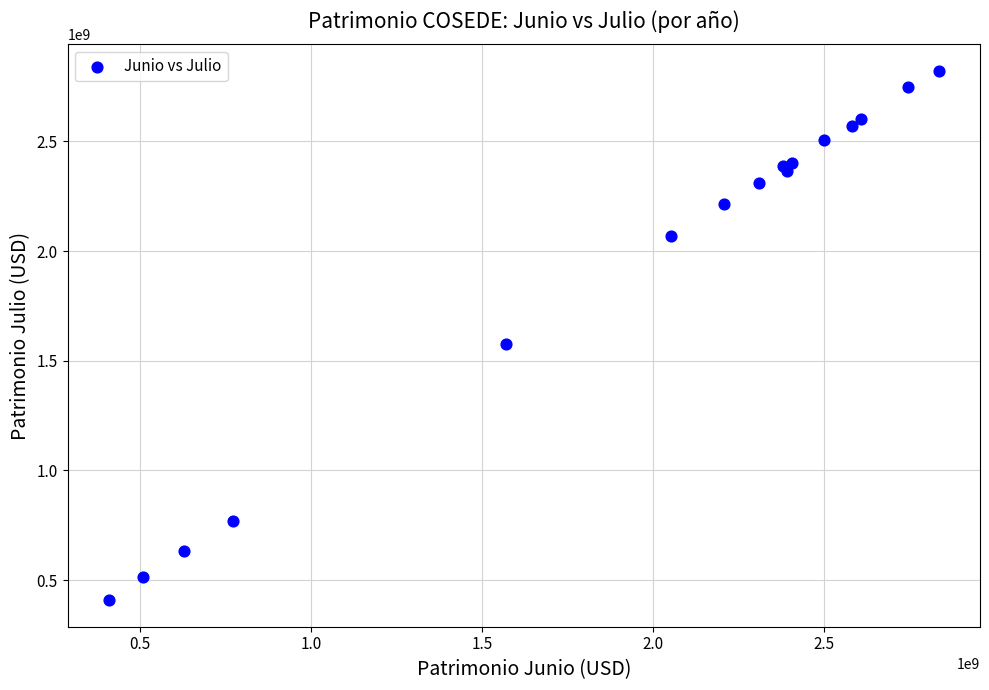

What Y value in the scatter plot is closest to 1614942170?

1578031955.5